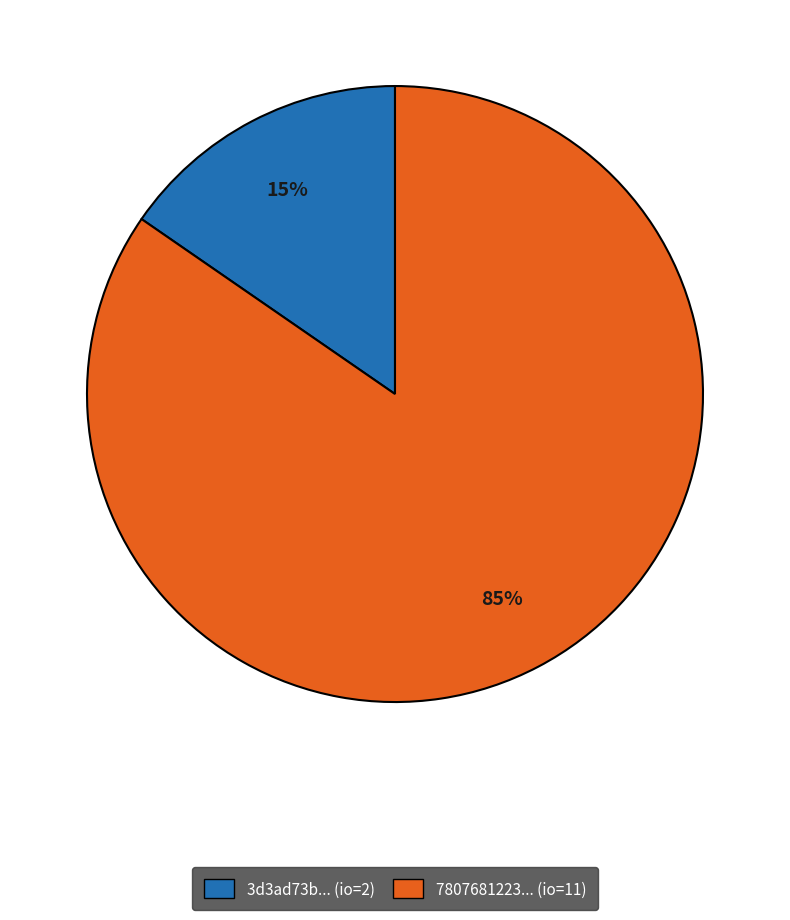

Between 7807681223... (io=11) and 3d3ad73b... (io=2), which is larger?

7807681223... (io=11)